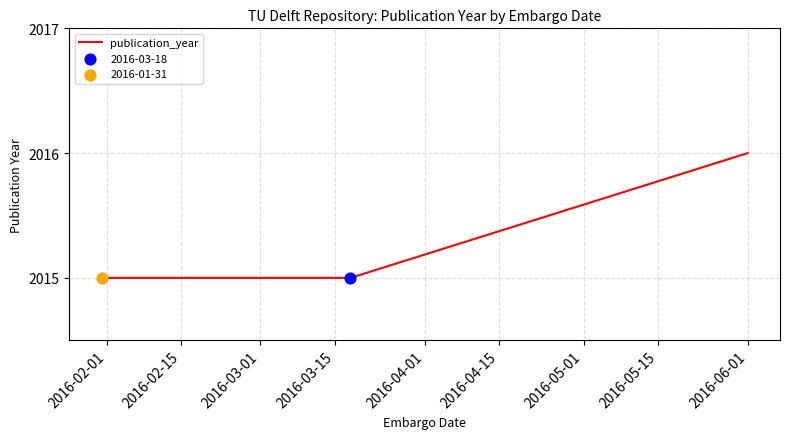

What is the sum of all values?

6046